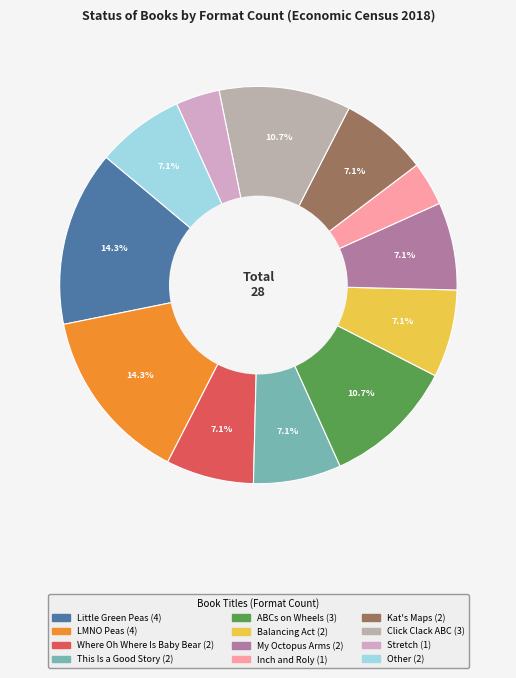

True or false: Kat's Maps accounts for 19% of the total.

False